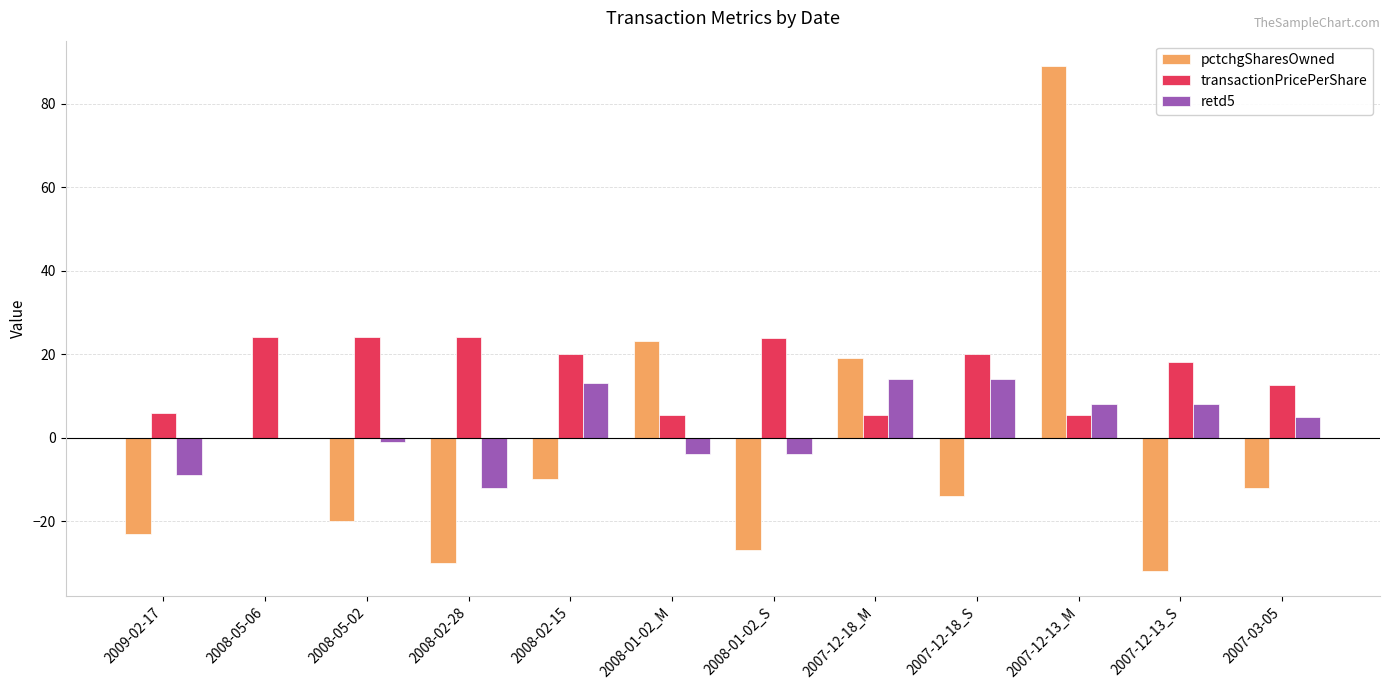

At which category is the sum across all series the highest?

2007-12-13_M